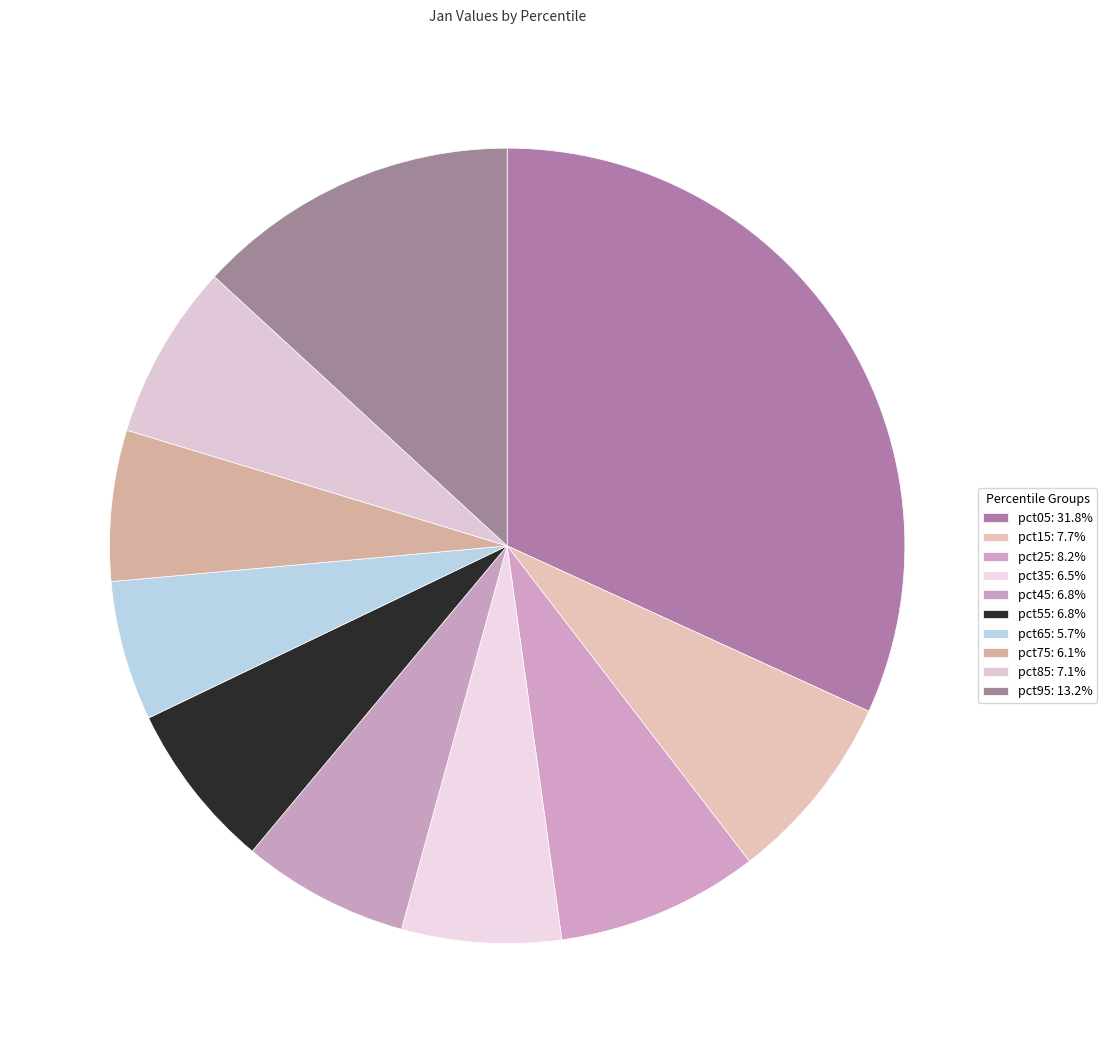

Is there a majority slice in this chart?

No